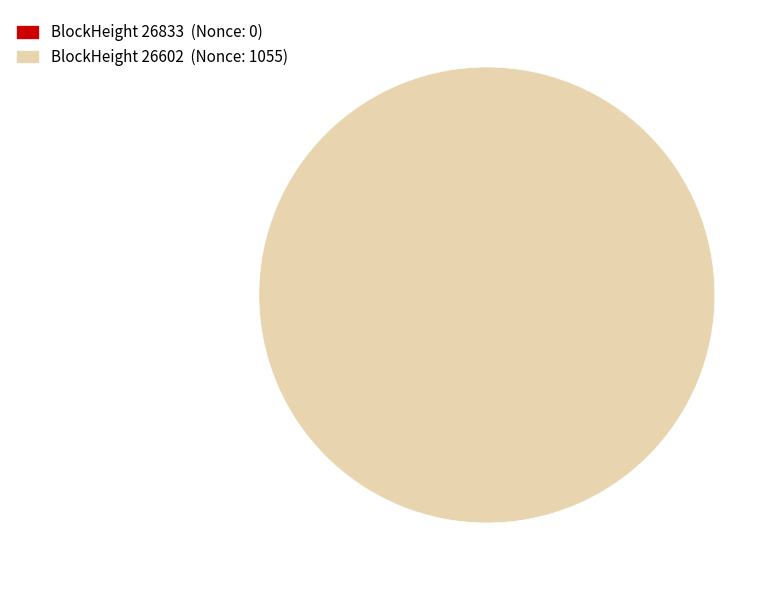

Is it true that 26602 is 100% of the pie?

True